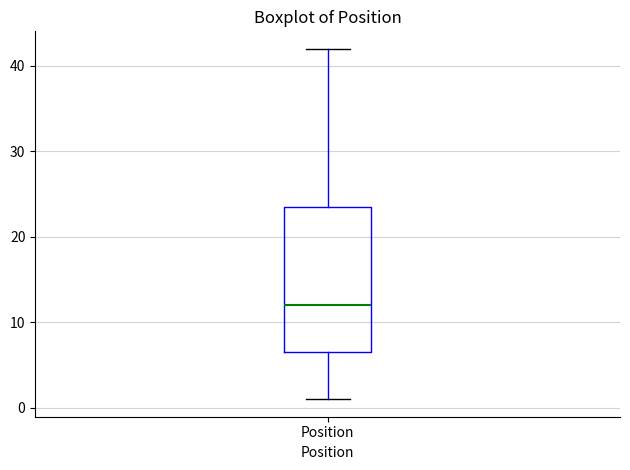

Read this box plot against the y-axis: the position of the median line, the range covered by the box, and the ends of both whiskers. The values are not printed on the chart, so give them approximately, as read against the axis.

median 12, box 7 to 24, whiskers 1 to 42